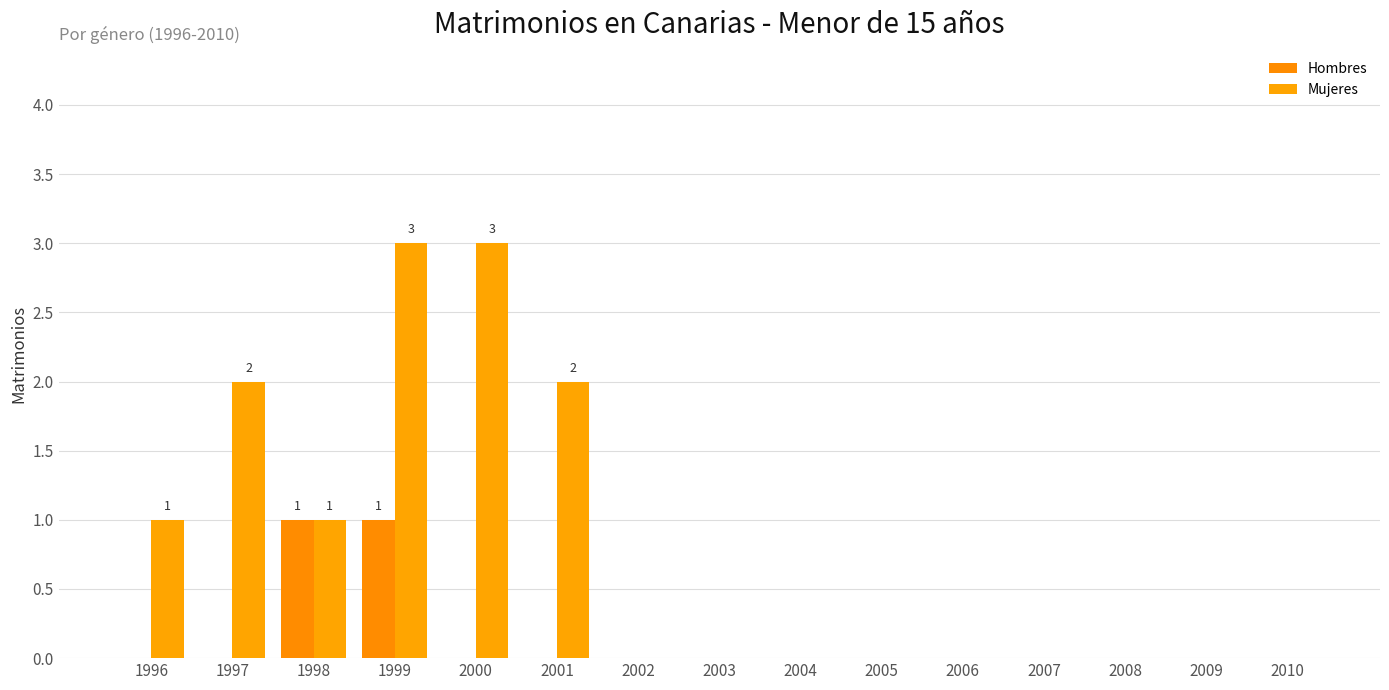

How many data points does each series have?

15